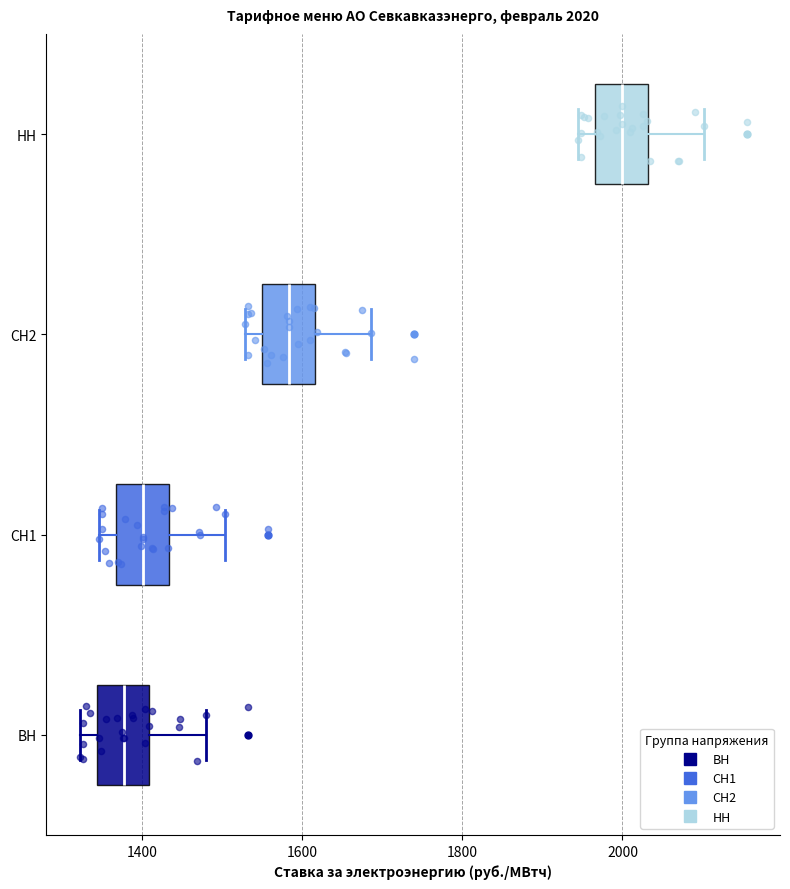

Which box has the furthest to the right median line?

НН